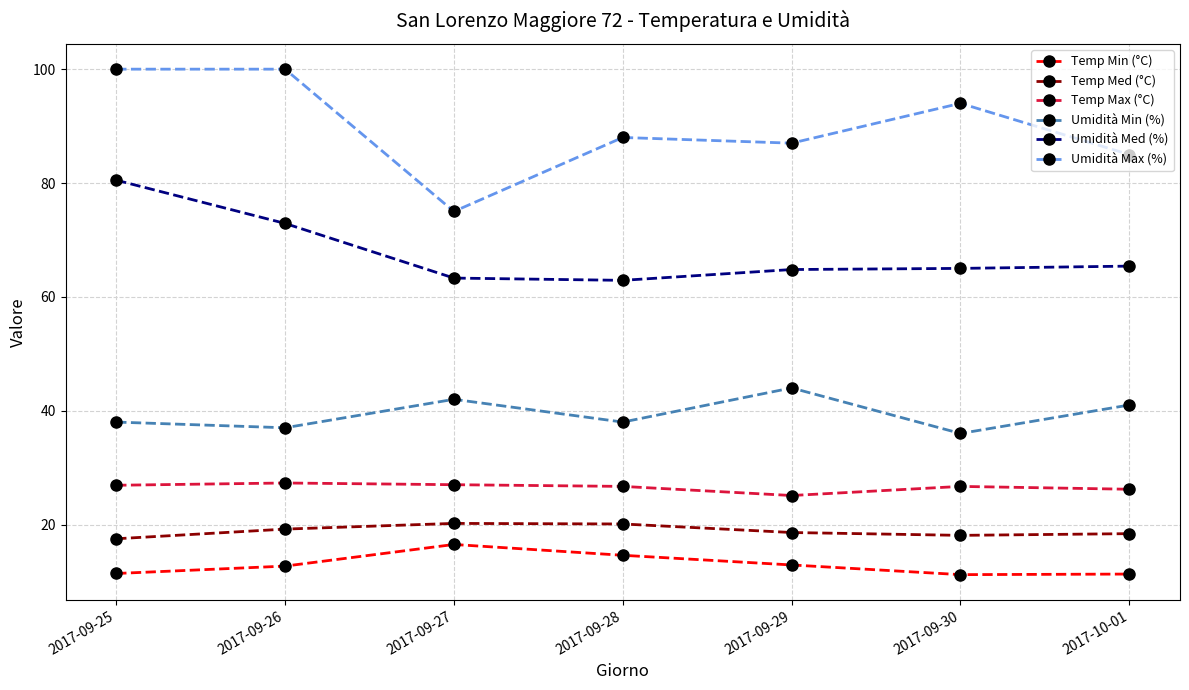

What is the average value of the Temp Min (°C) series?

12.9